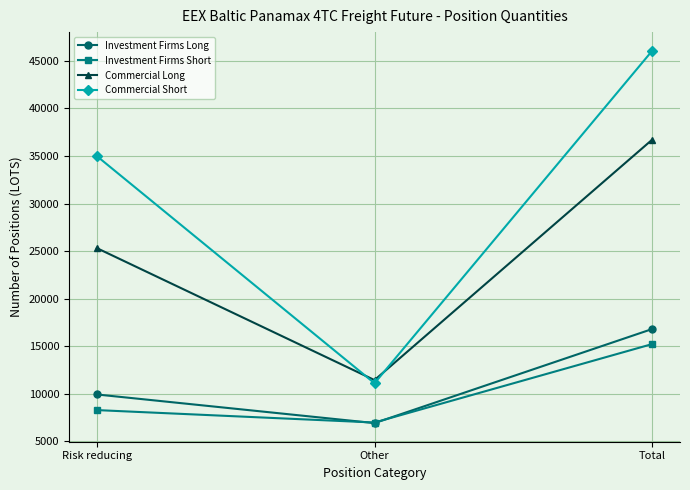

What is the value of the Commercial Short point at the 2nd from the left?

11082.8